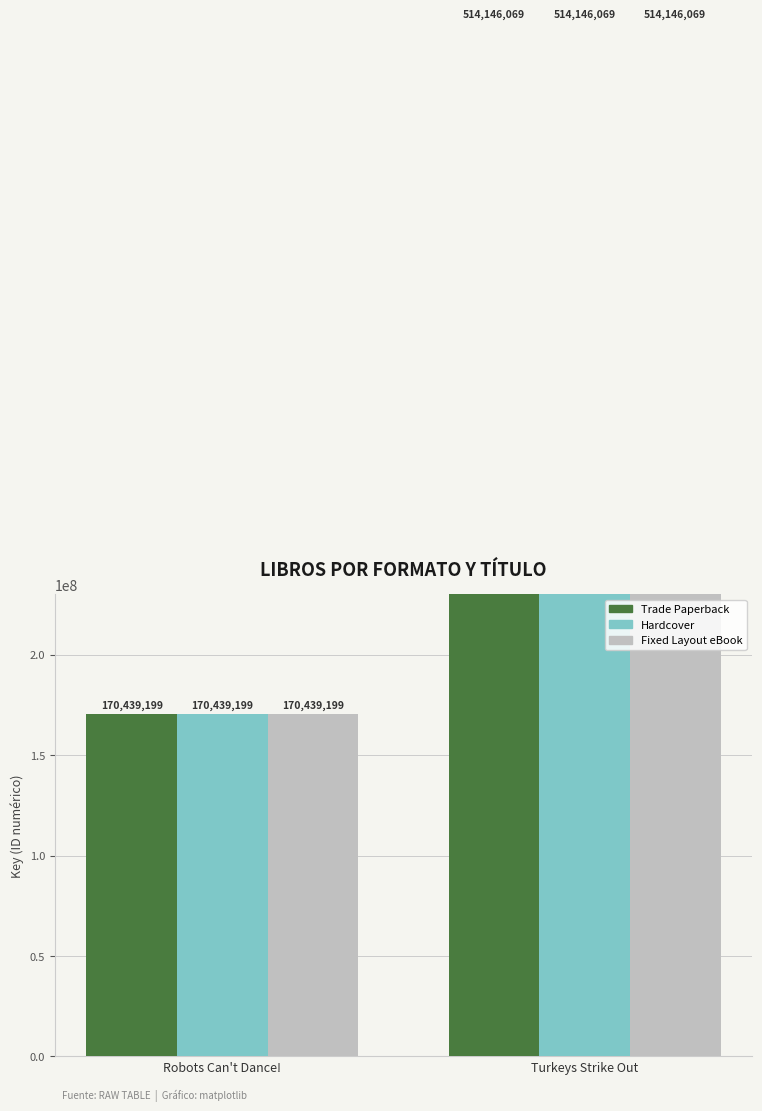

What is the label of the 2nd bar from the right?

Robots Can't Dance!